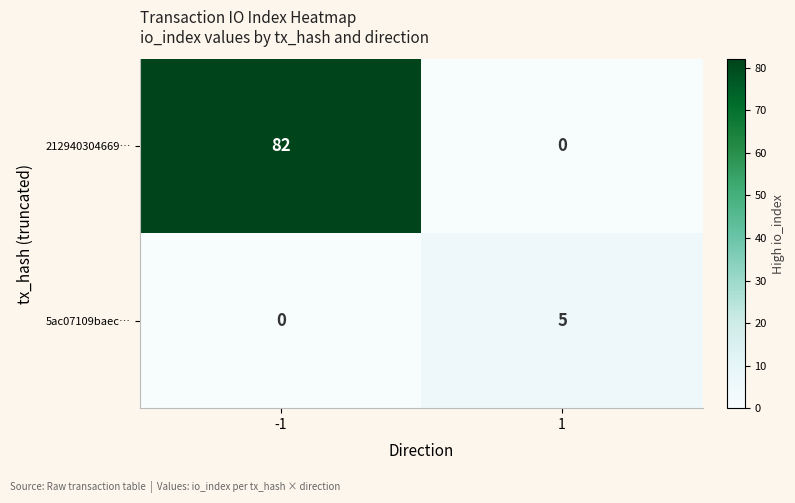

Reading right to left, transcribe all the data shown in this chart.

212940304669…: 0	82
5ac07109baec…: 5	0